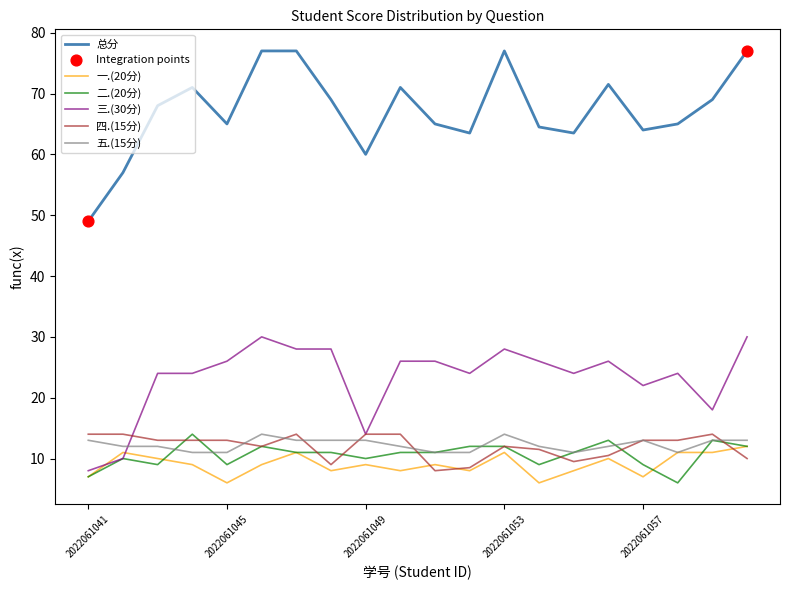

Which series has the largest total across all categories?

总分